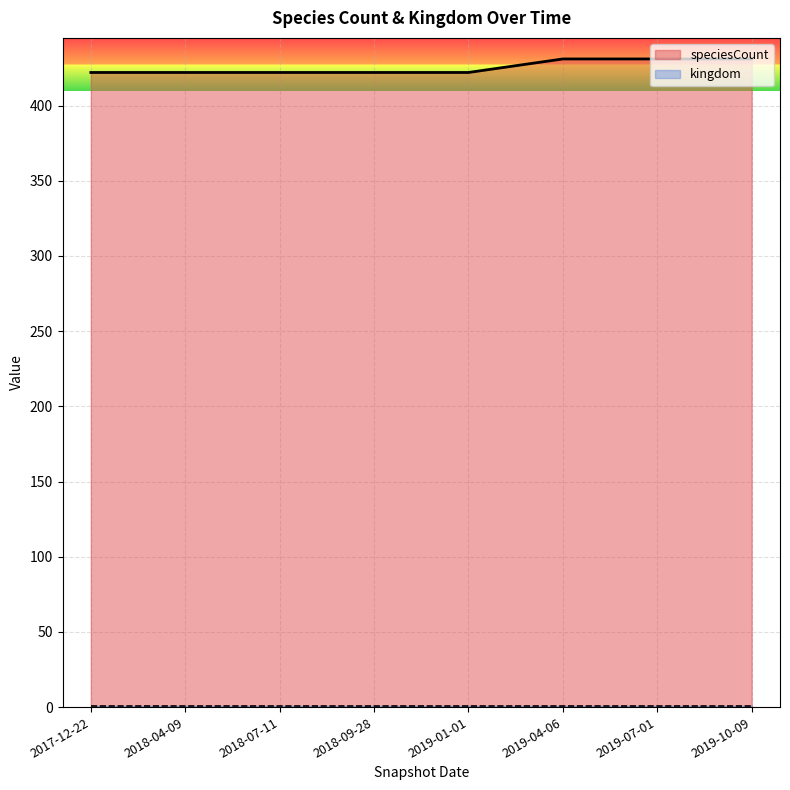

What is the difference between the speciesCount values at 2019-10-09 and 2018-04-09?

9